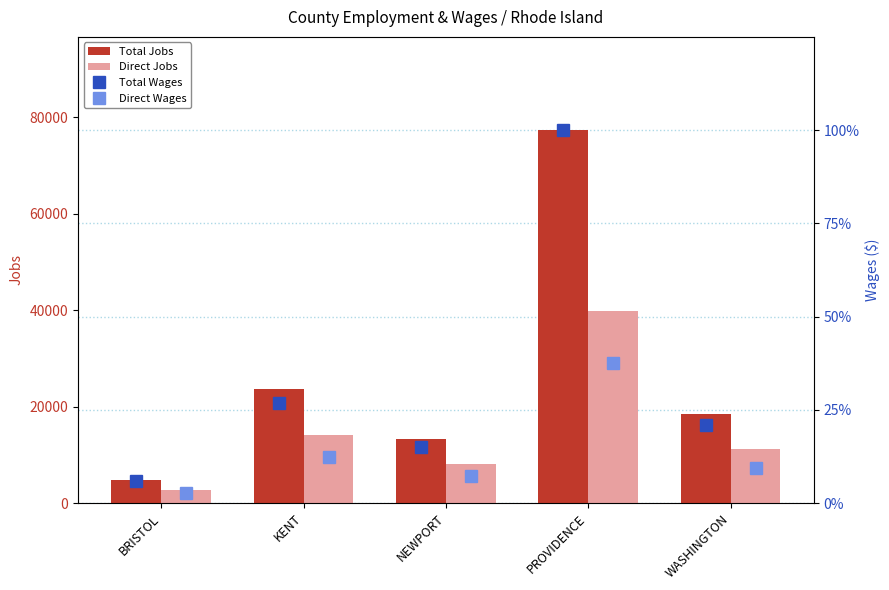

What is the sum of all Total Wages values?

7553333200